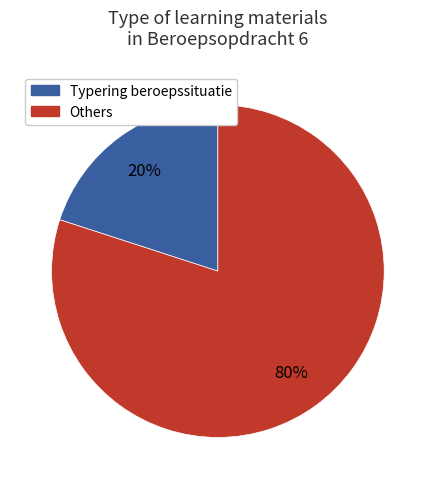

To the nearest percent, what is the difference between the largest and smallest slice percentages?

60%